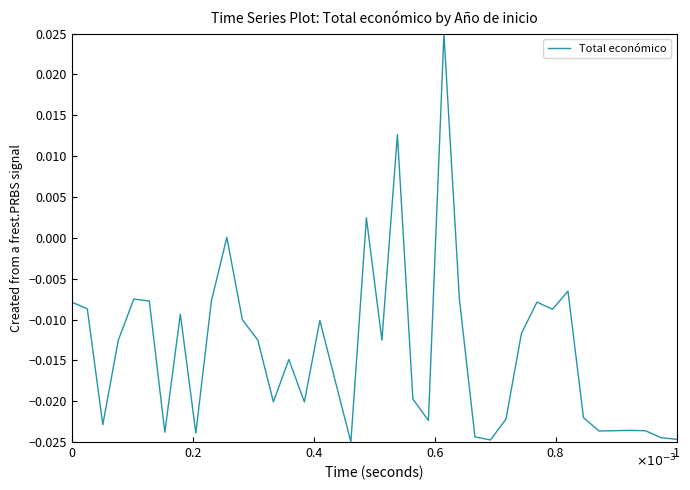

True or false: the data has more than 1 interior local peaks.

True